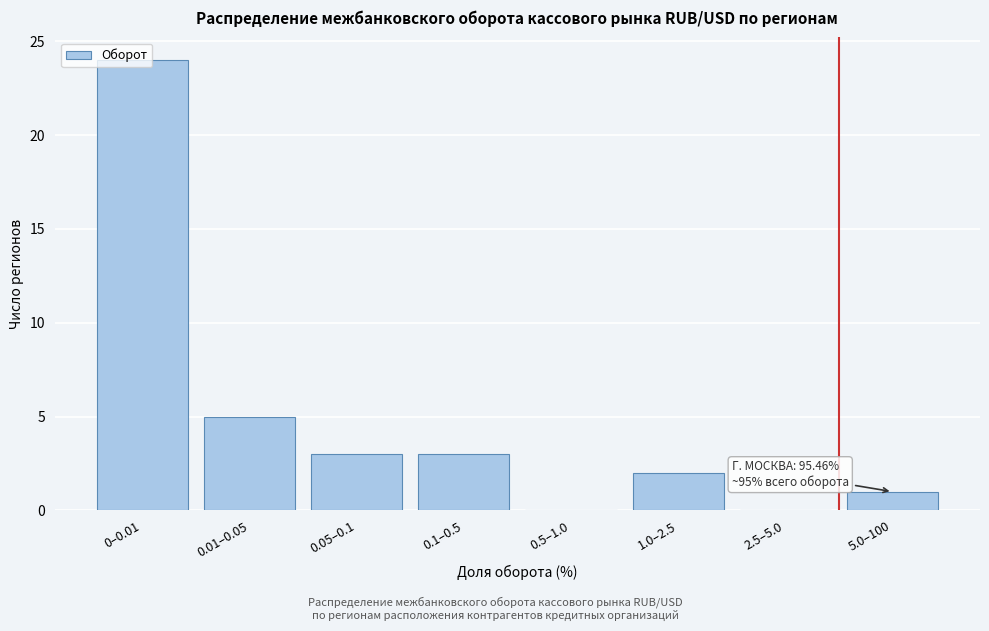

At which category does the chart reach its peak across all series?

0–0.01